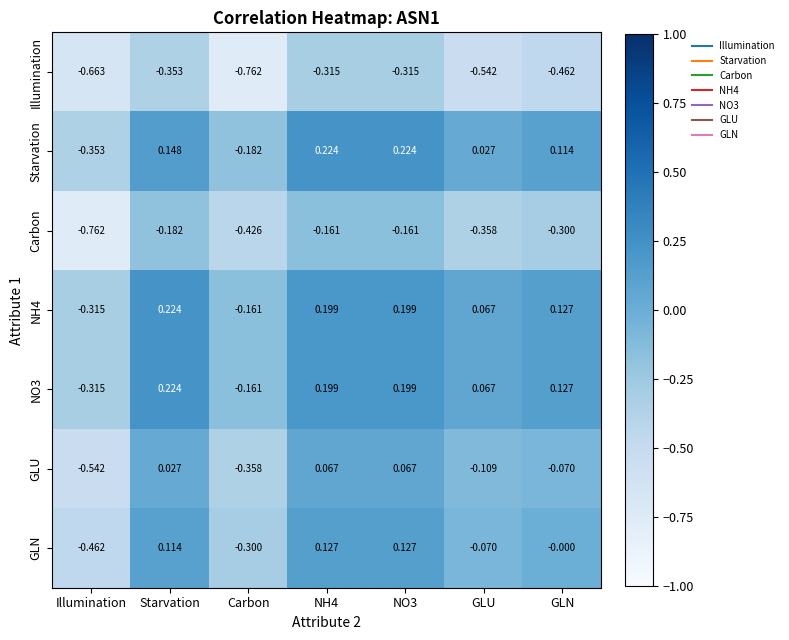

Where is GLU nearest to the value 0?

Starvation